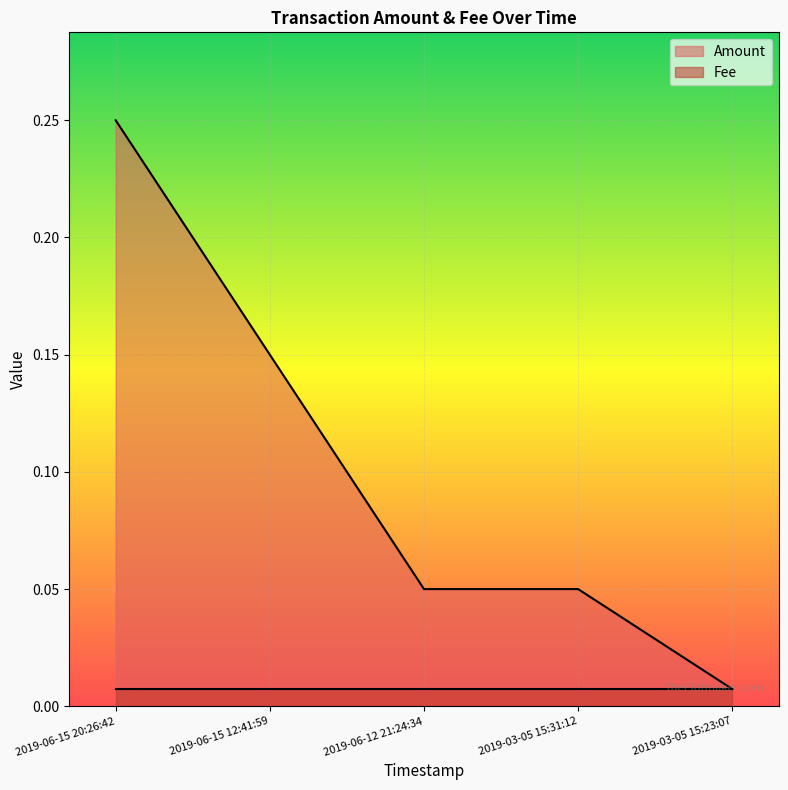

Between 2019-06-12 21:24:34 and 2019-06-15 20:26:42, which is larger?

2019-06-15 20:26:42